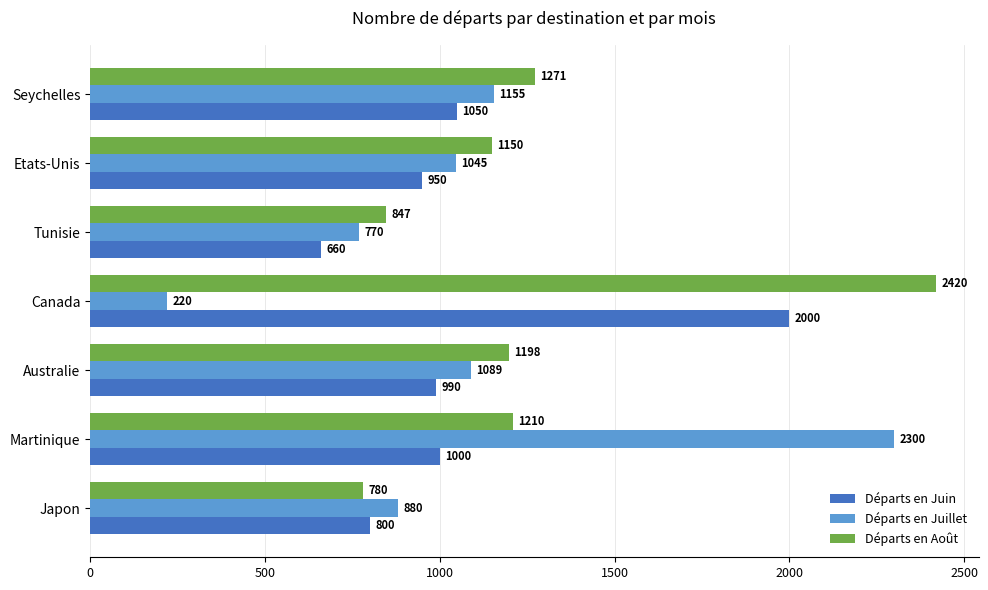

True or false: Départs en Juillet has a value of 1498 at Japon.

False